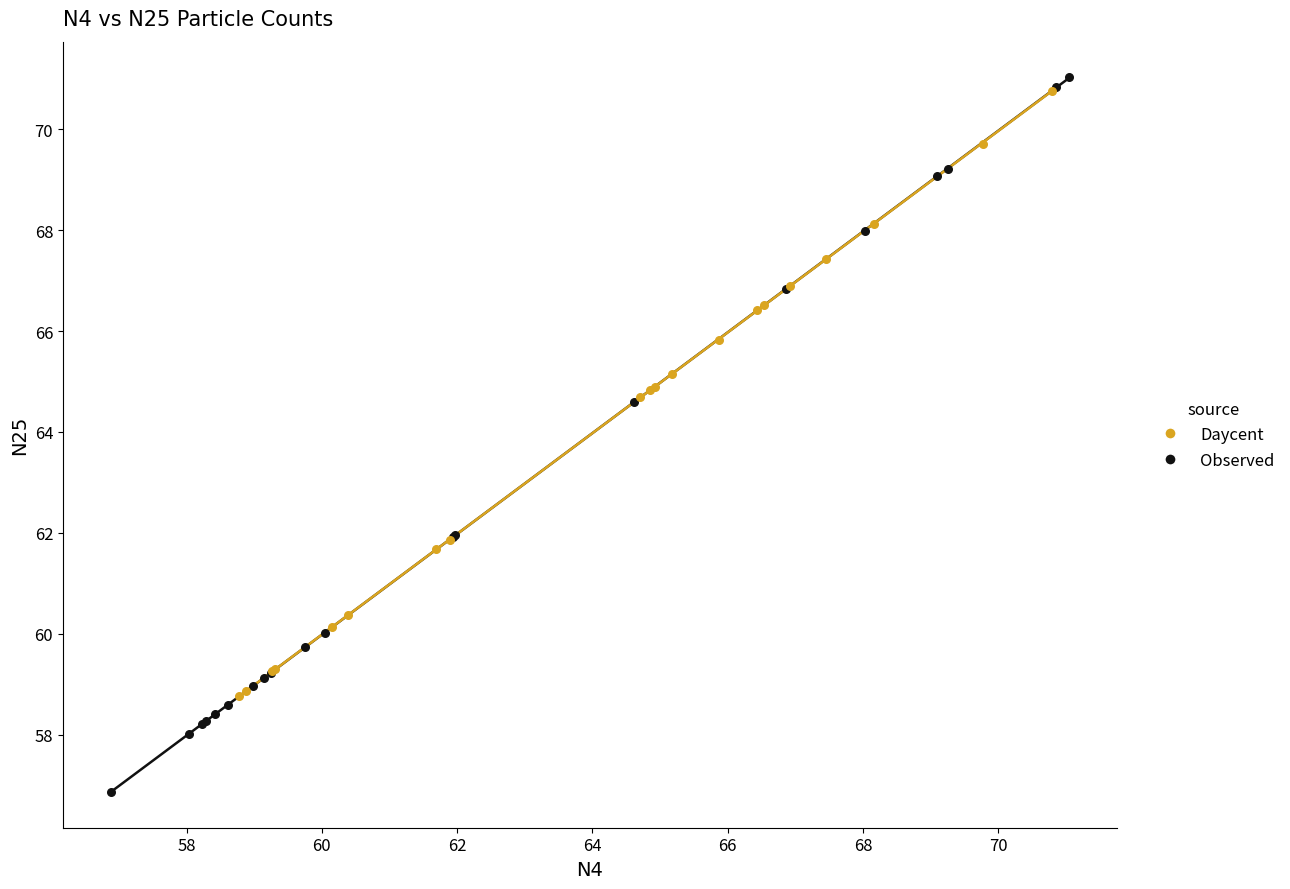

Which series reaches the minimum Y coordinate?

Observed